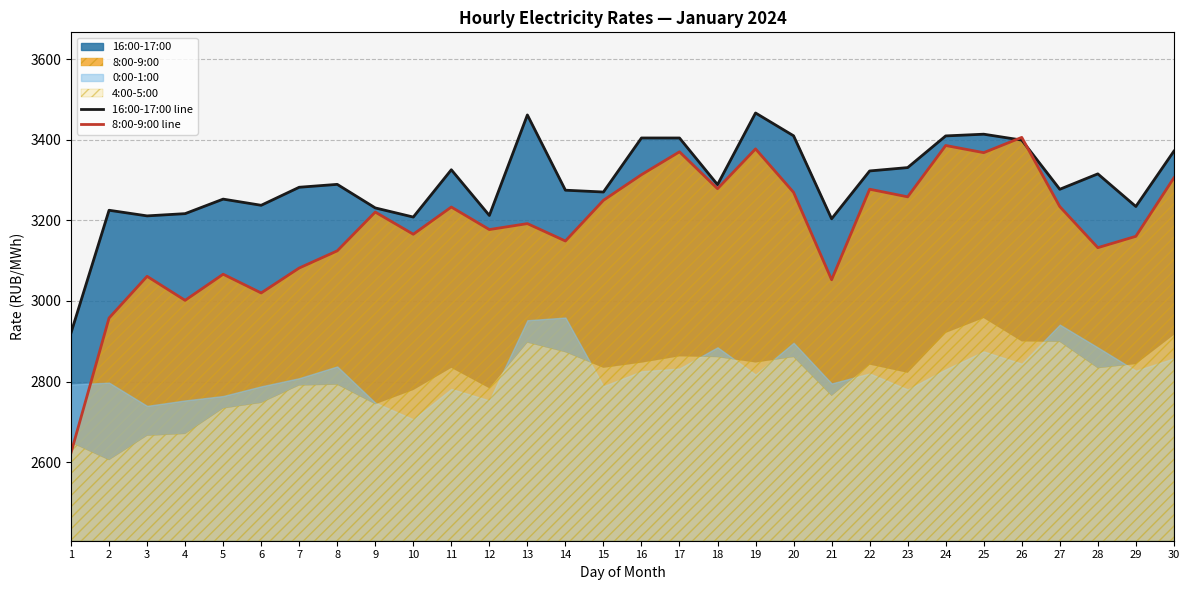

Which series has the largest range (max minus min)?

8:00-9:00 line